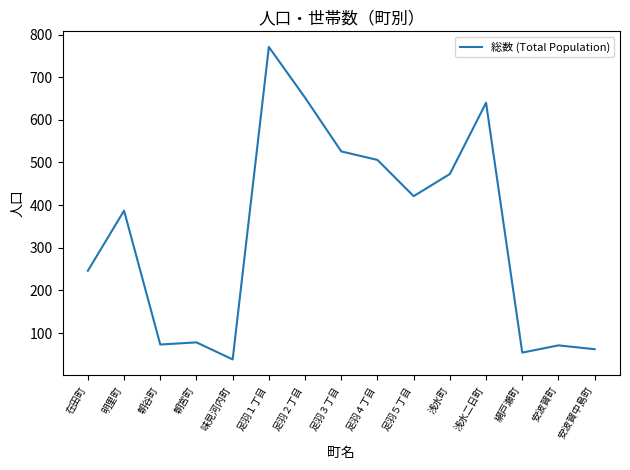

What is the smallest value displayed?

38